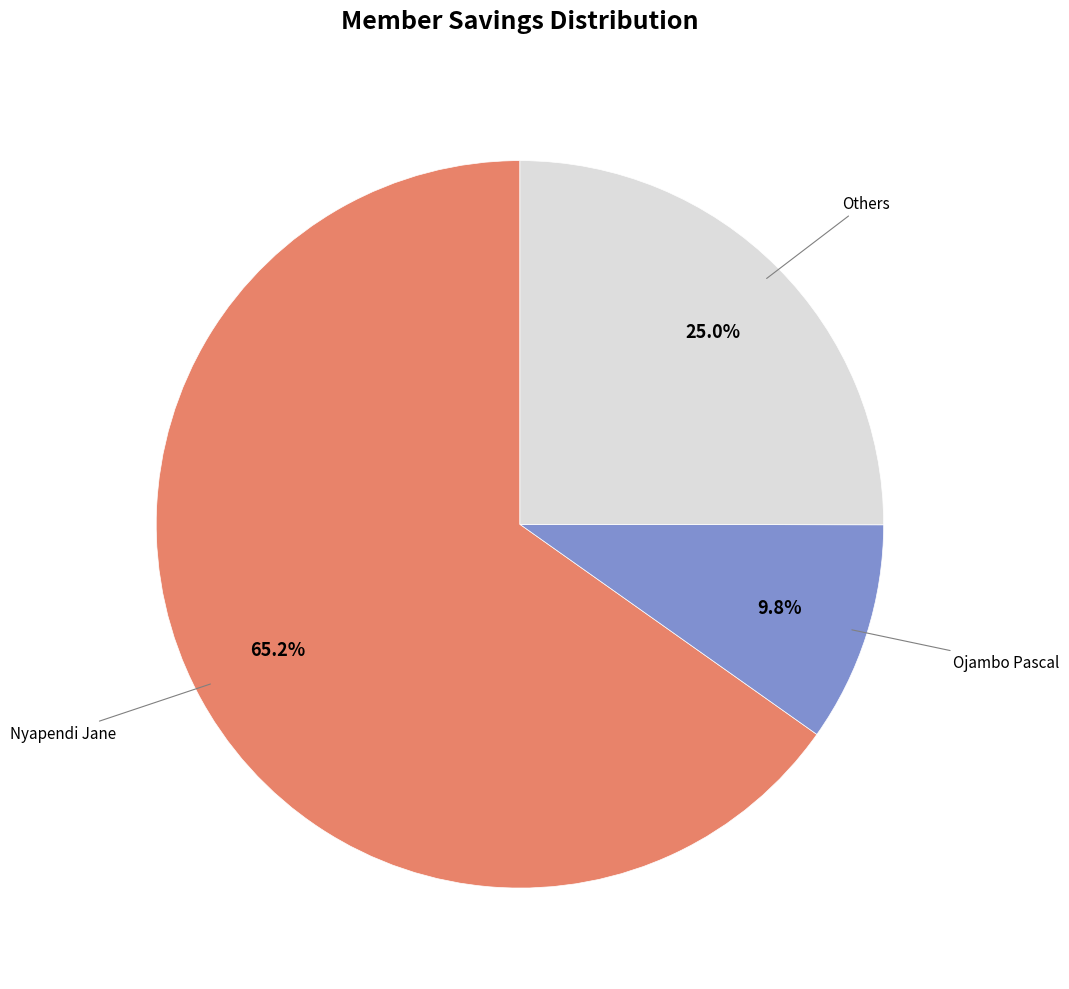

Is there a majority slice in this chart?

Yes